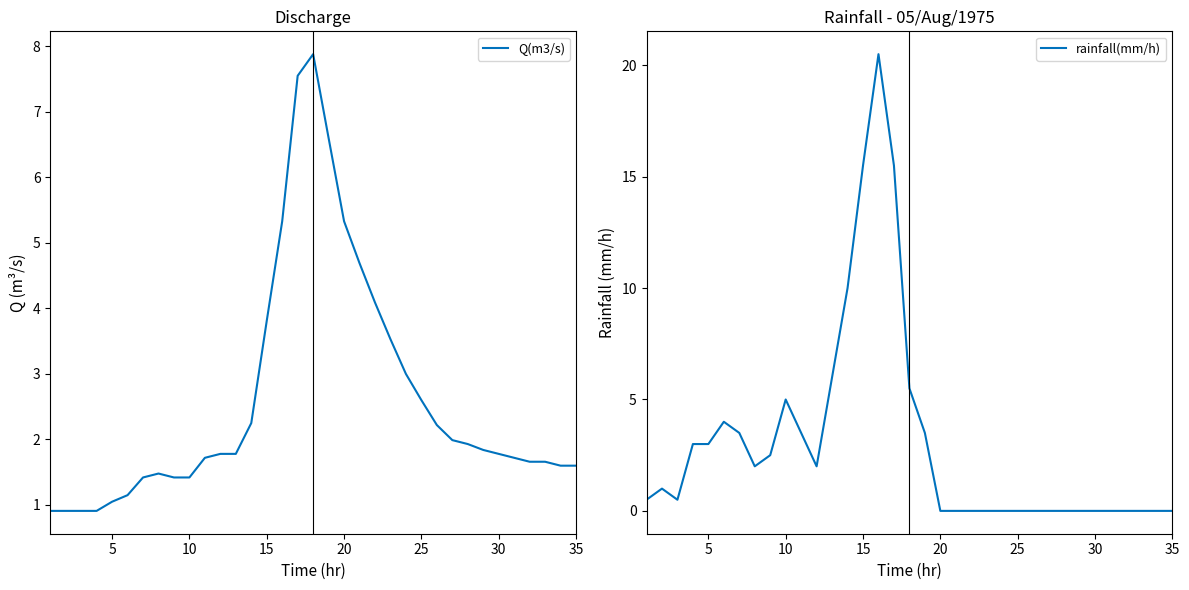

True or false: Q(m3/s) and rainfall(mm/h) cross at least once.

True